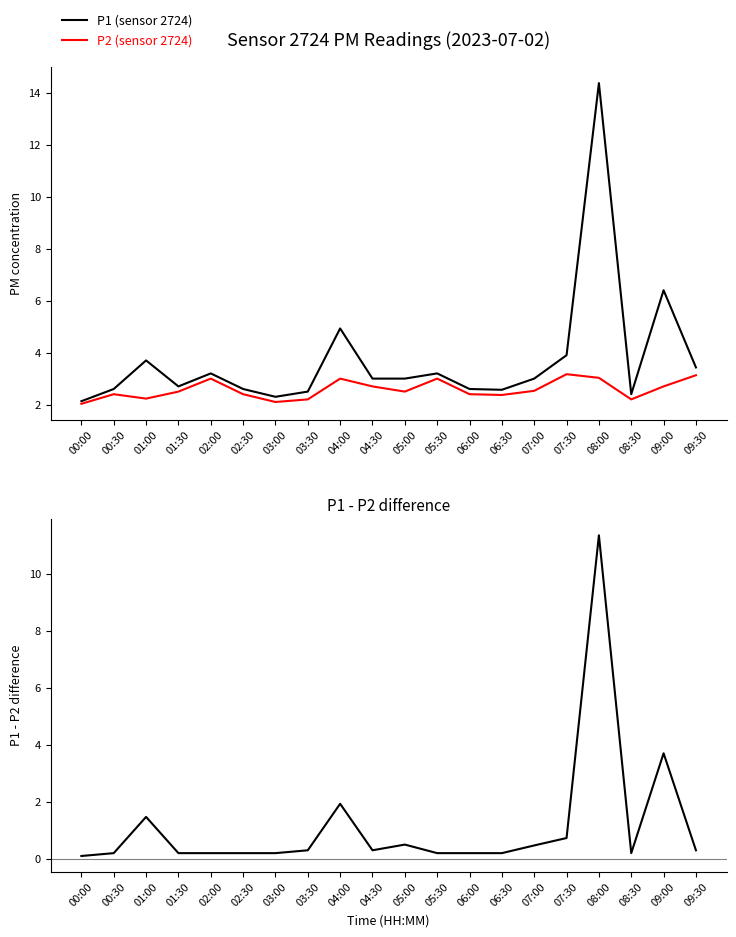

What is the minimum value for P2?

2.0